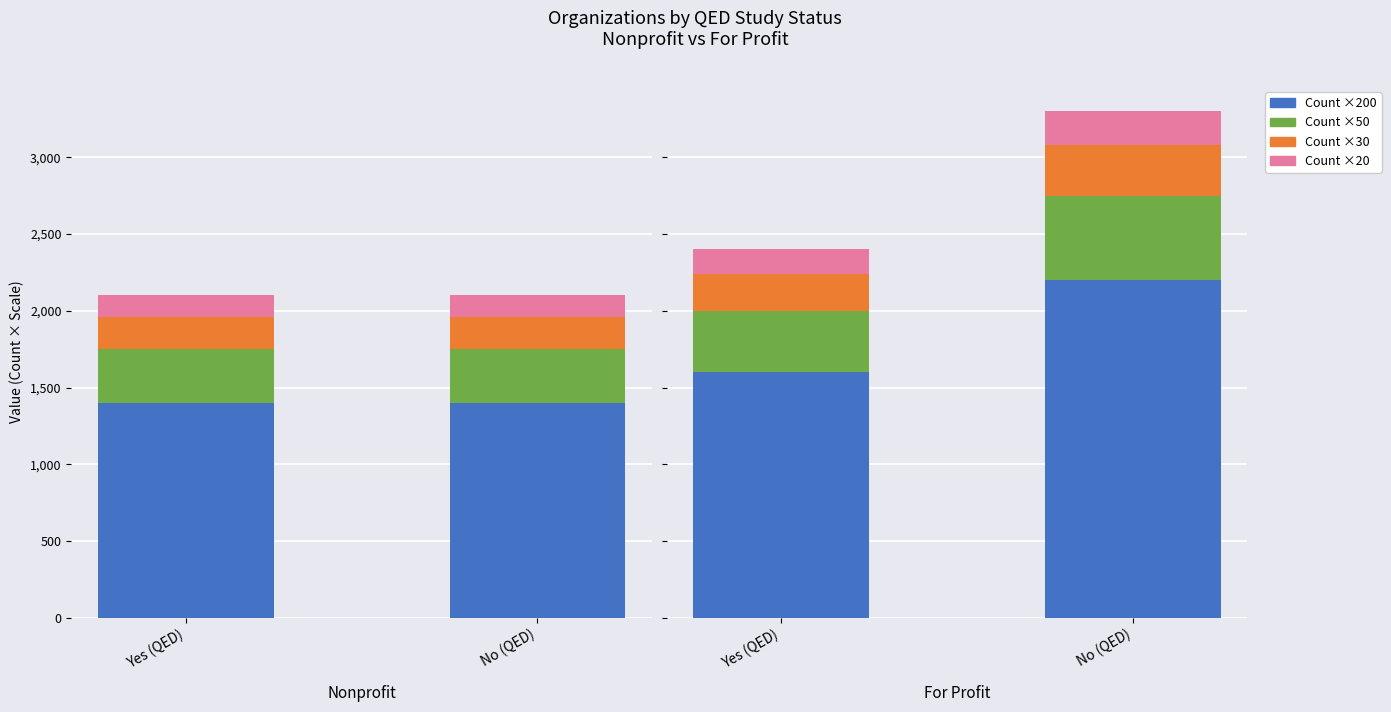

What is the label of the 1st bar from the right?

No (QED)